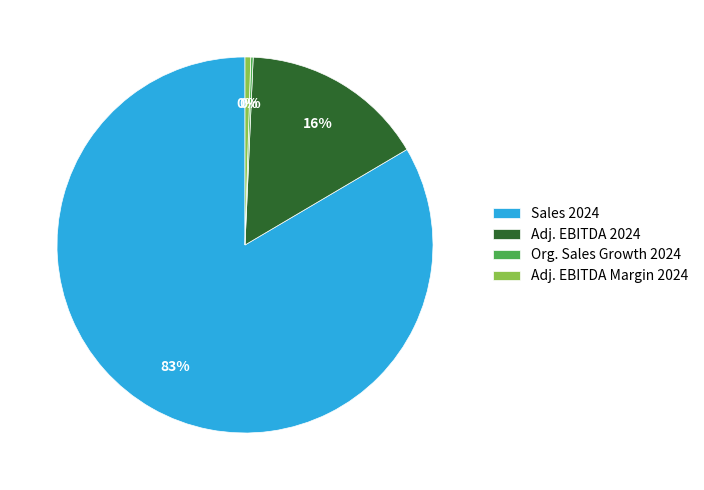

Which has a higher value, Adj. EBITDA 2024 or Adj. EBITDA Margin 2024?

Adj. EBITDA 2024